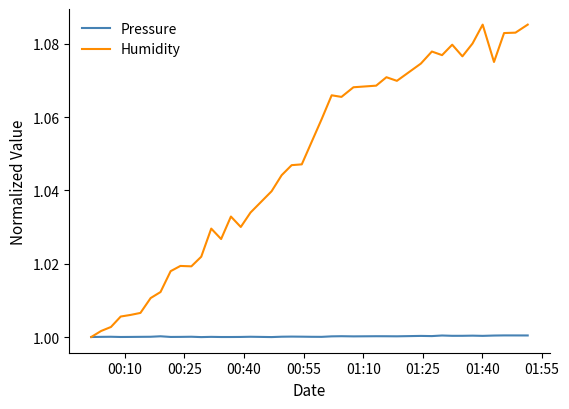

List the series in order of their overall mean, highest first.

Humidity, Pressure